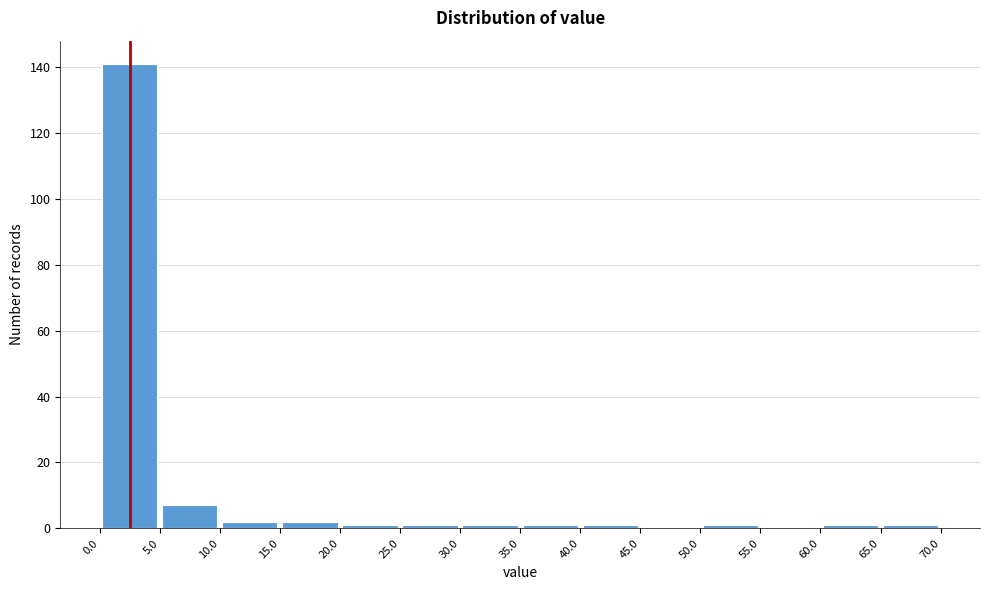

Reading left to right, transcribe this chart: for each bar, give the range it covers on the x-axis and its height. The values are not printed on the chart, so give them approximately, as read against the axis.

0.0 to 5.0: 142
5.0 to 10.0: 8
10.0 to 15.0: 2
15.0 to 20.0: 2
20.0 to 25.0: under 2
25.0 to 30.0: under 2
30.0 to 35.0: under 2
35.0 to 40.0: under 2
40.0 to 45.0: under 2
45.0 to 50.0: 0
50.0 to 55.0: under 2
55.0 to 60.0: 0
60.0 to 65.0: under 2
65.0 to 70.0: under 2